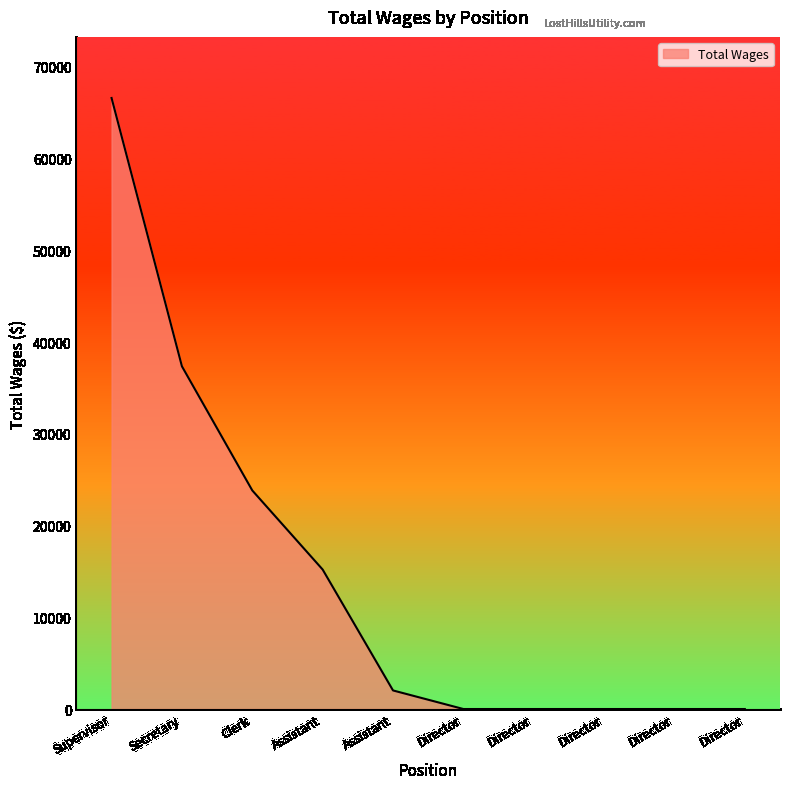

What is the label of the 3rd point from the left?

Clerk